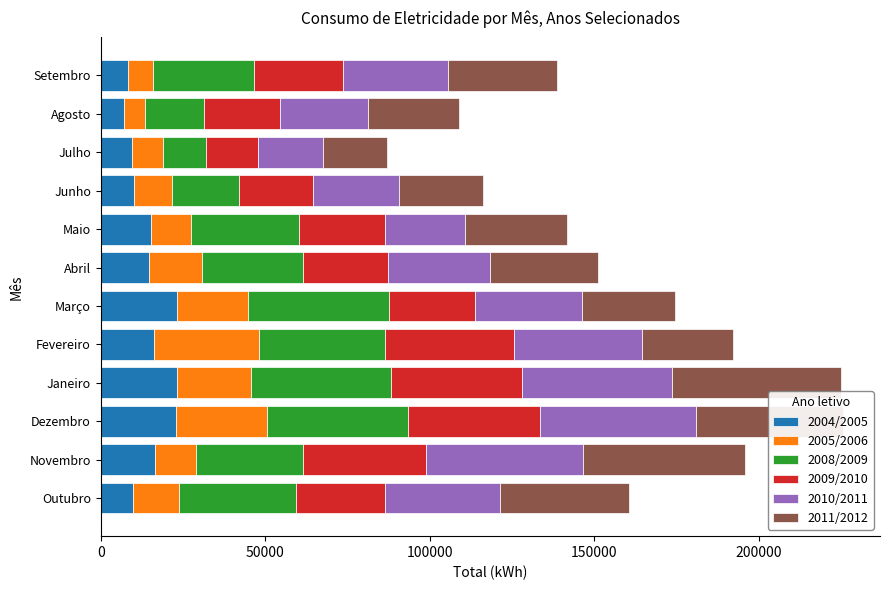

What is the total value across all series at Janeiro?

224921